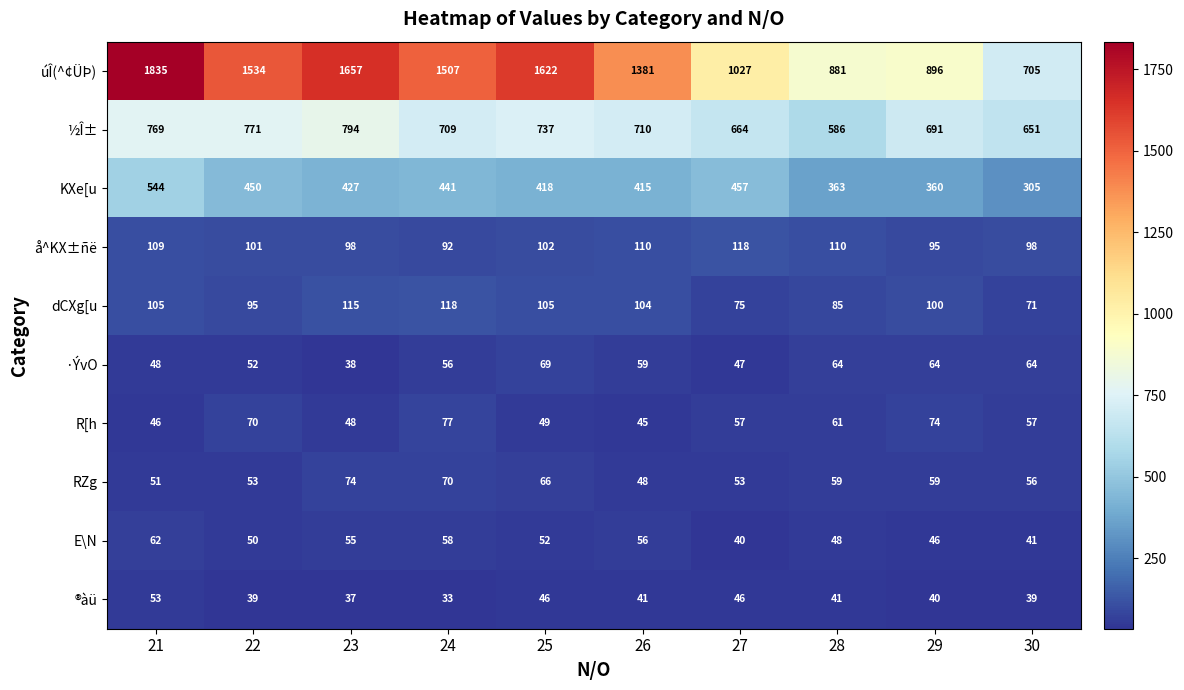

Count the number of categories in the chart.

10